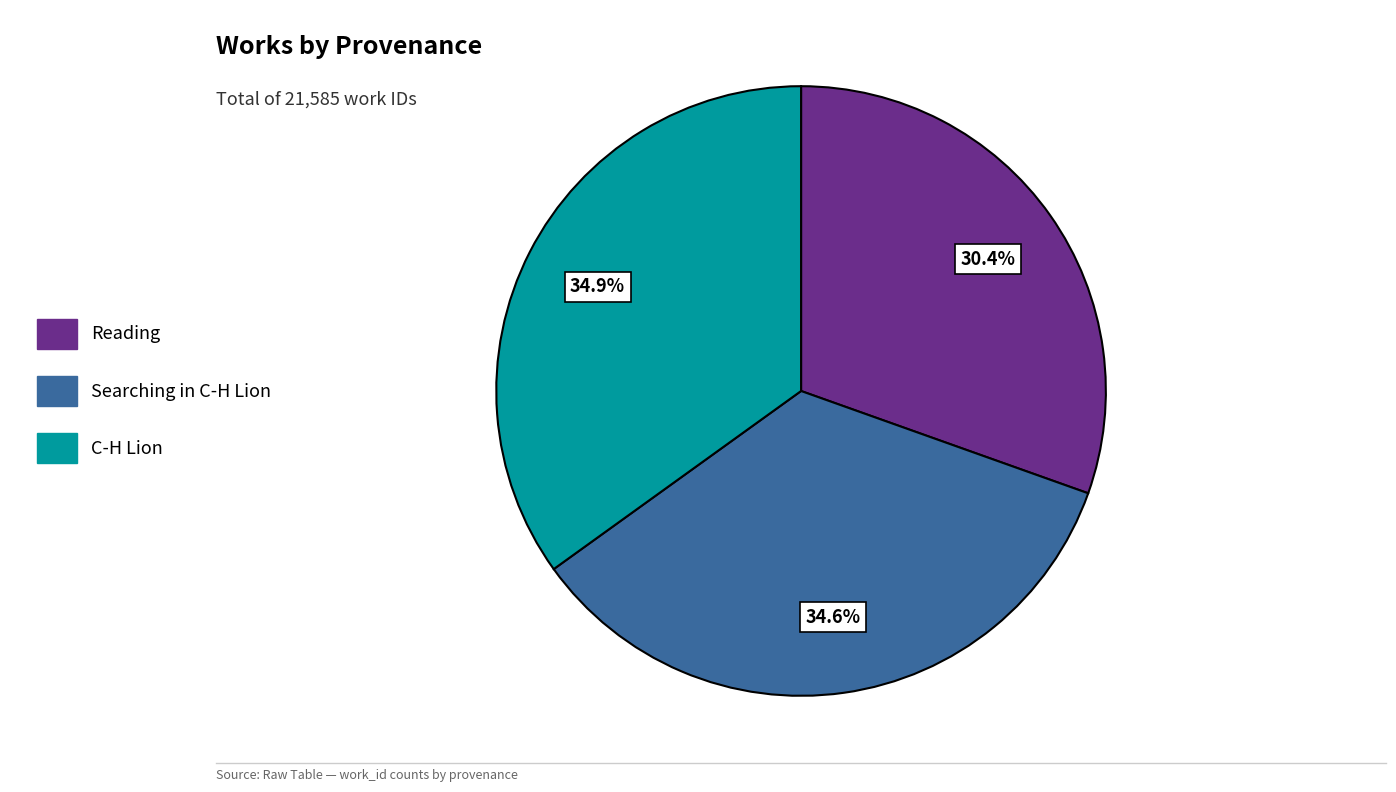

Which slice is the smallest?

Reading